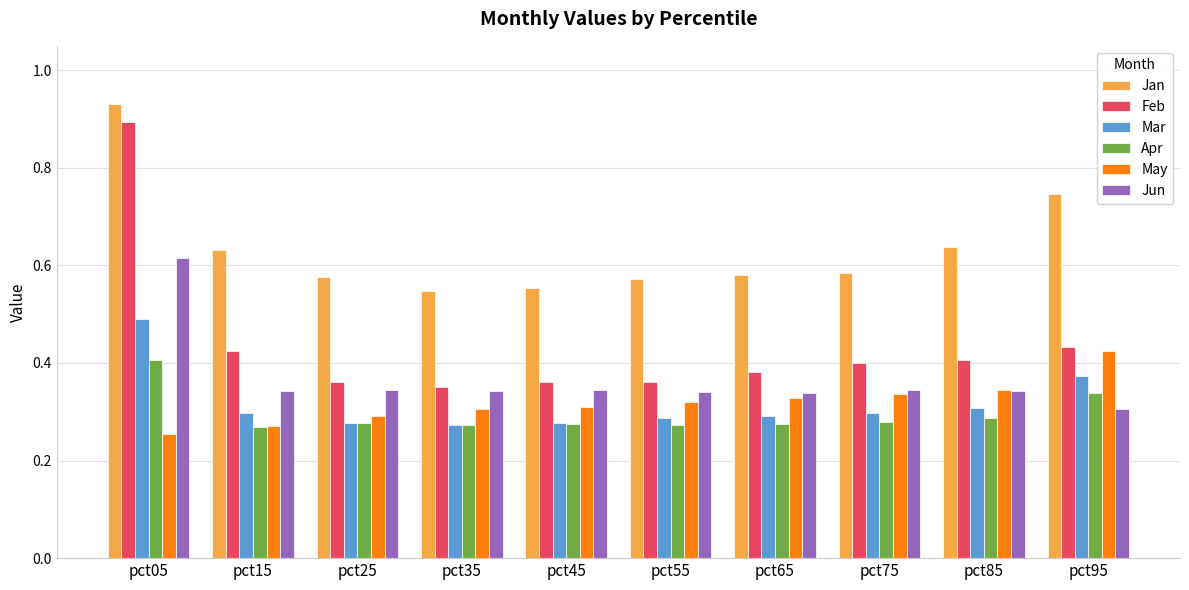

At which label does May reach its peak?

pct95